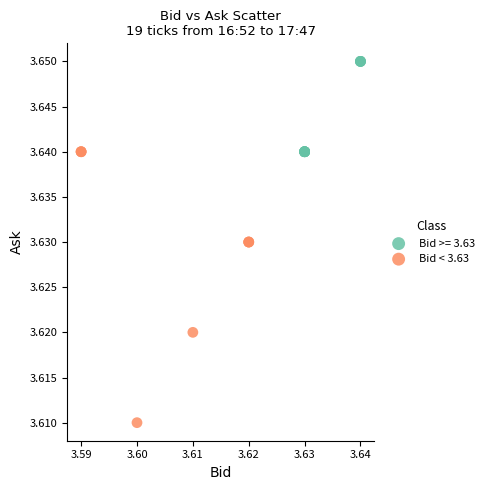

Which series has the largest Y range (max minus min)?

Bid < 3.63